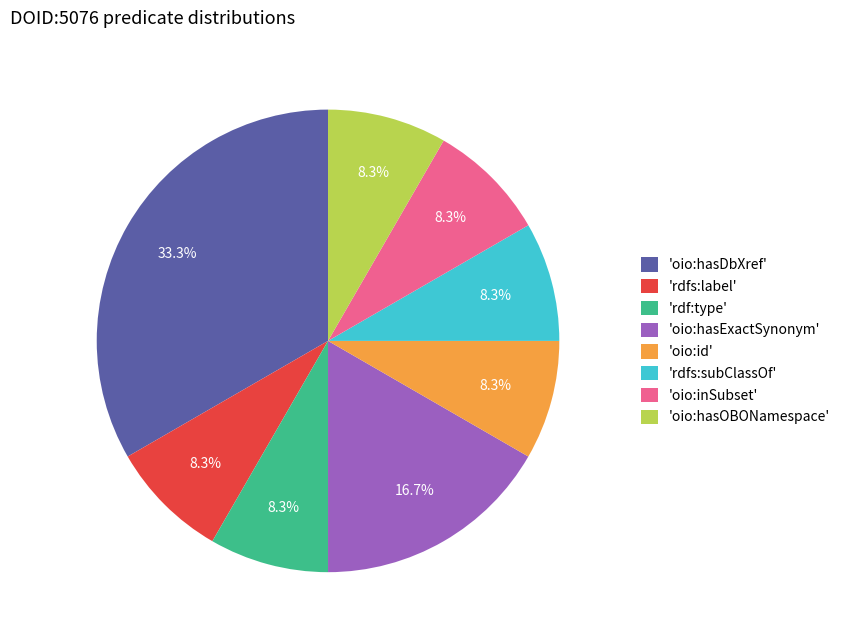

How much of the chart is everything except 'rdfs:label'?

91.7%